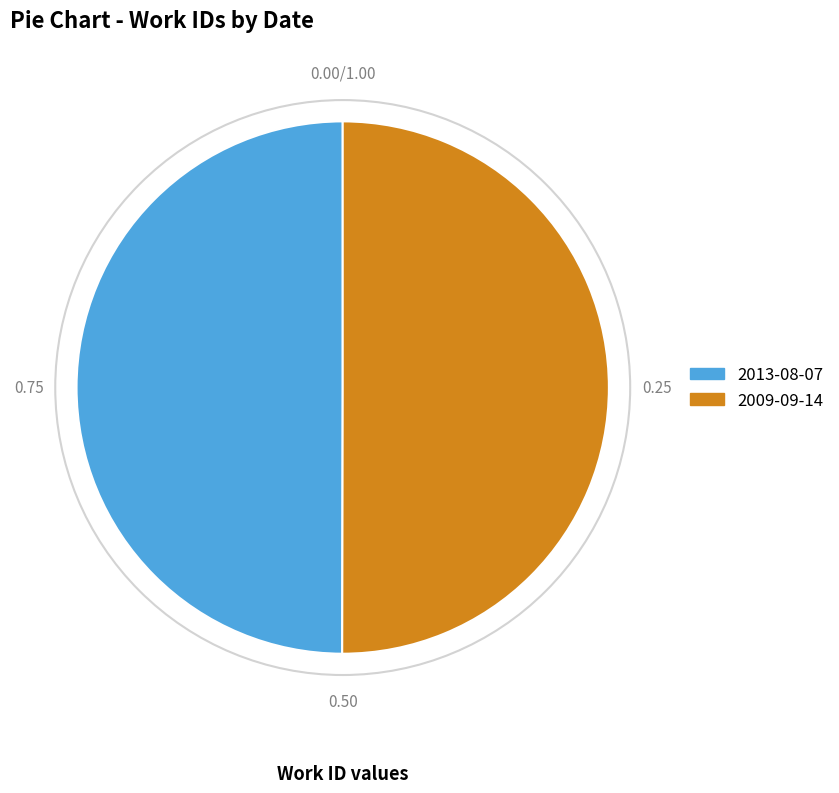

Do 2013-08-07 and 2009-09-14 together represent more than half of the pie?

Yes